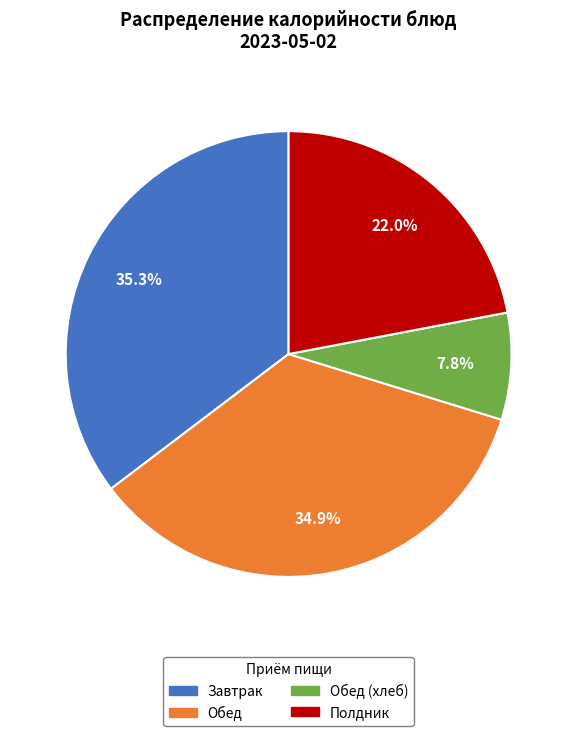

Is there any slice that represents more than half of the pie?

No